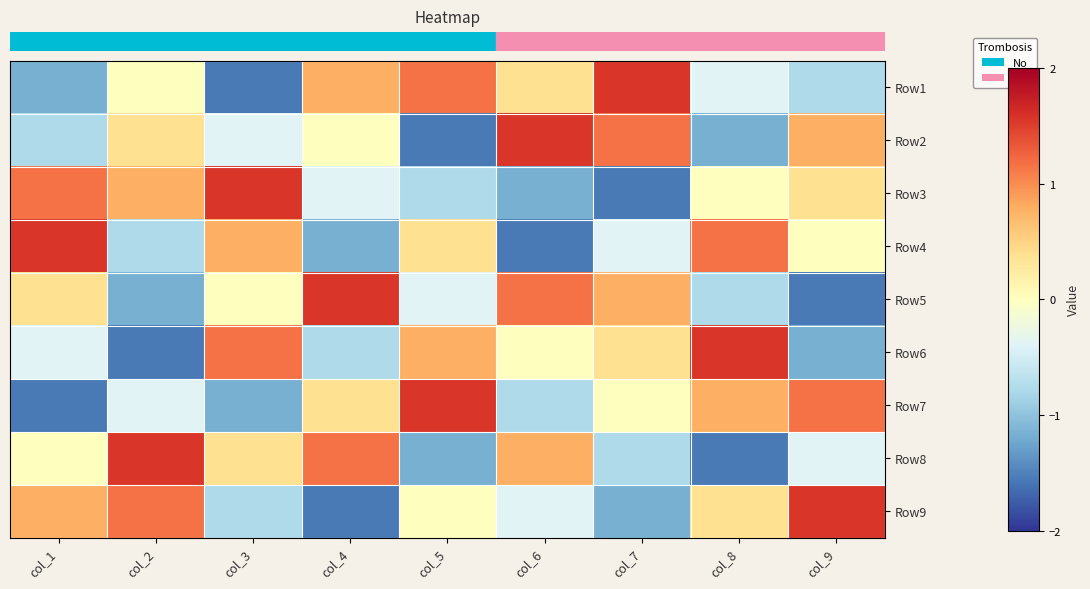

What is the difference between the highest and lowest values at col_7?

3.1